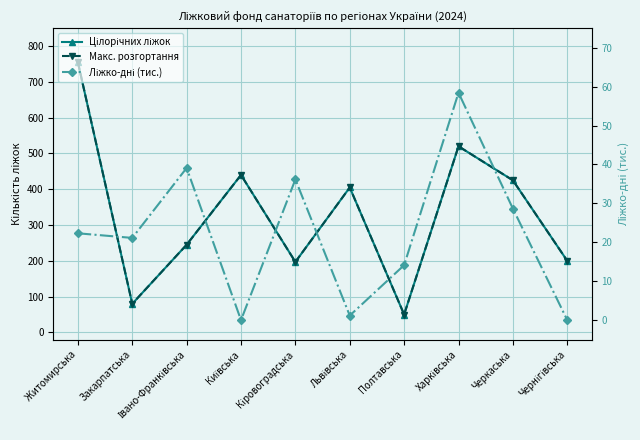

Which has a higher value, Київська or Івано-Франківська?

Київська